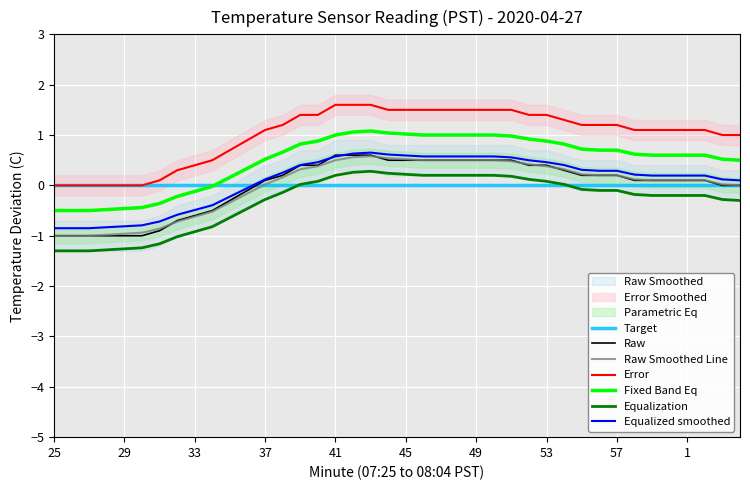

True or false: Error and Equalization intersect in this chart.

False